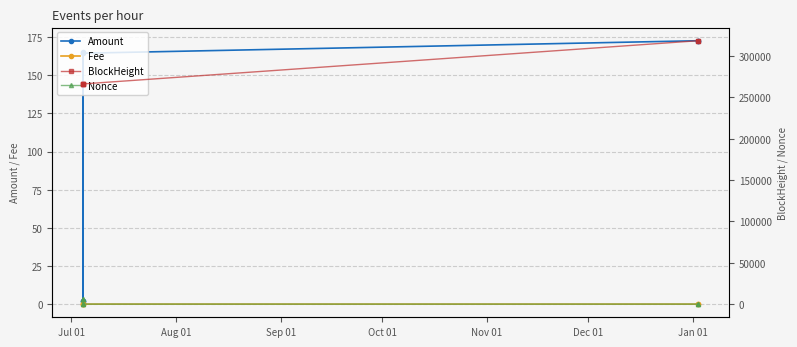

True or false: Amount has more than 2 interior local peaks.

False